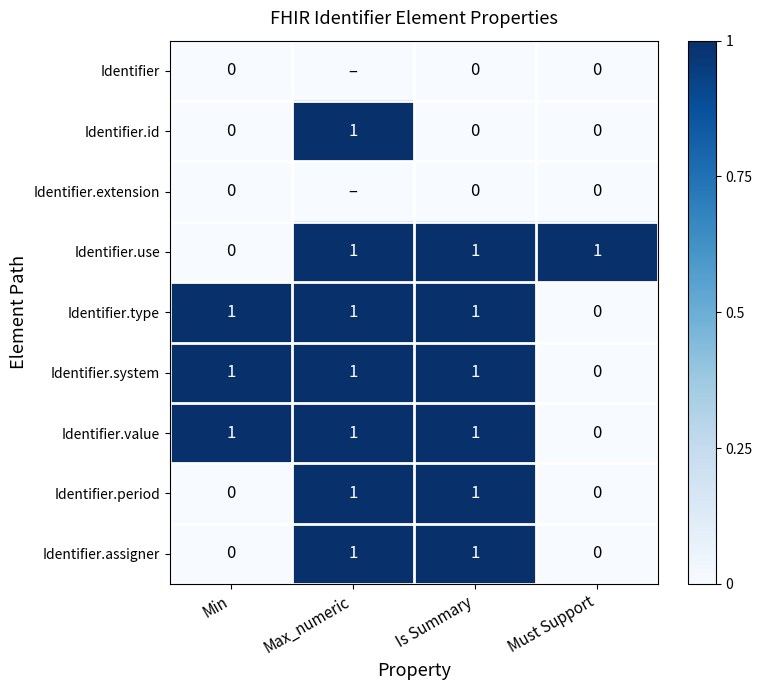

What is the total value across all series at Min?

3